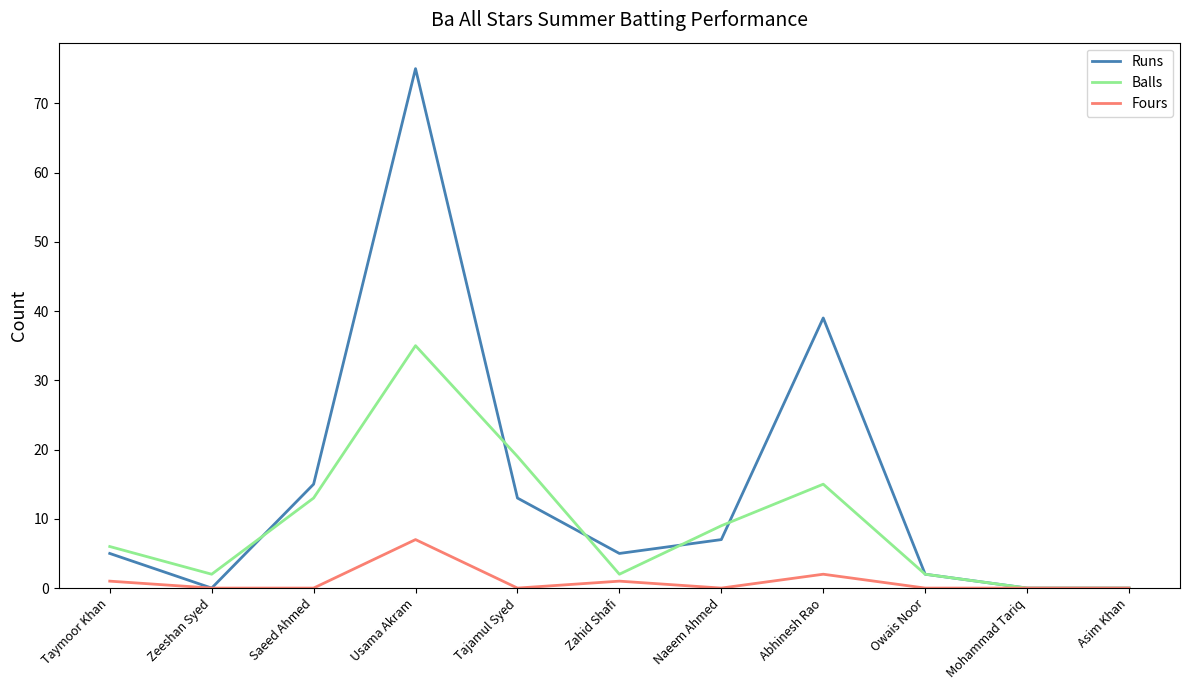

Rank the series by their average value, from highest to lowest.

Runs, Balls, Fours